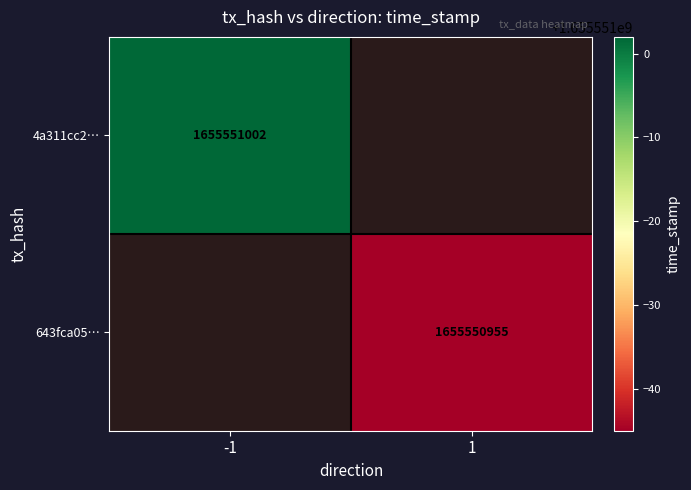

Rank the series at direction from highest to lowest value.

643fca0507c711dca35c534eae8e2d0bd5c8ef3, 4a311cc2973e5be6e86f3c202c00910ecc535fa